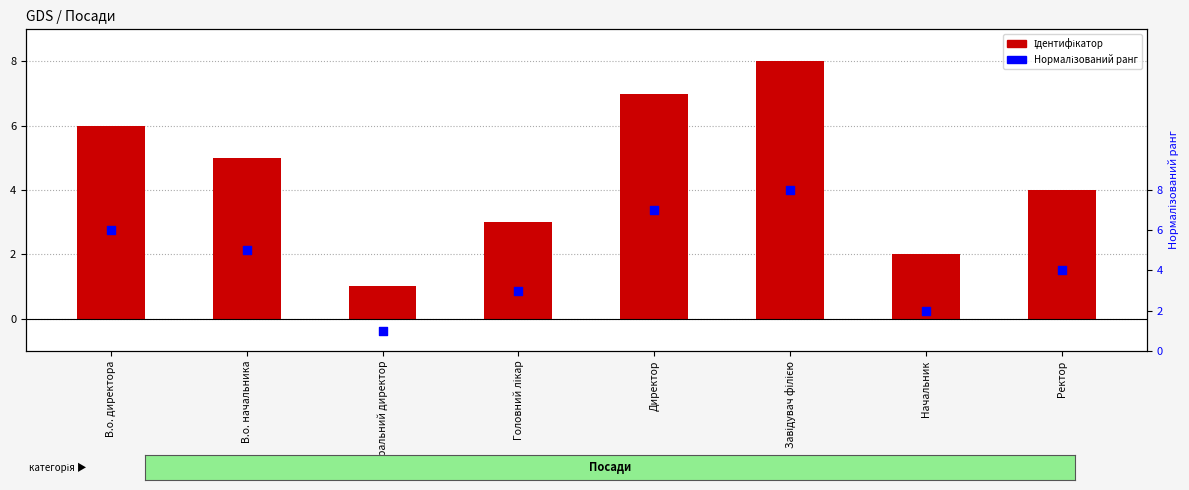

At which category is the sum across all series the highest?

Завідувач філією